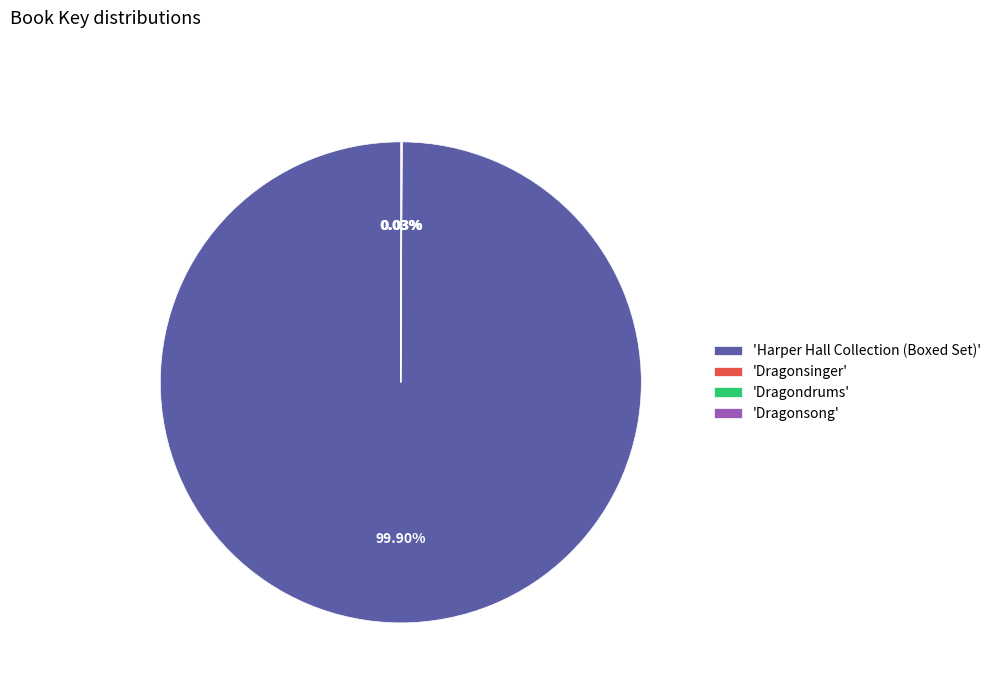

Which category accounts for the majority?

'Harper Hall Collection (Boxed Set)'